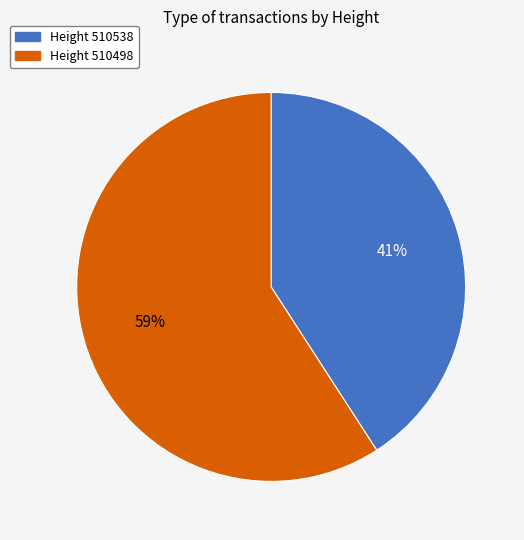

What percentage is the Height 510498 slice, to the nearest percent?

59%